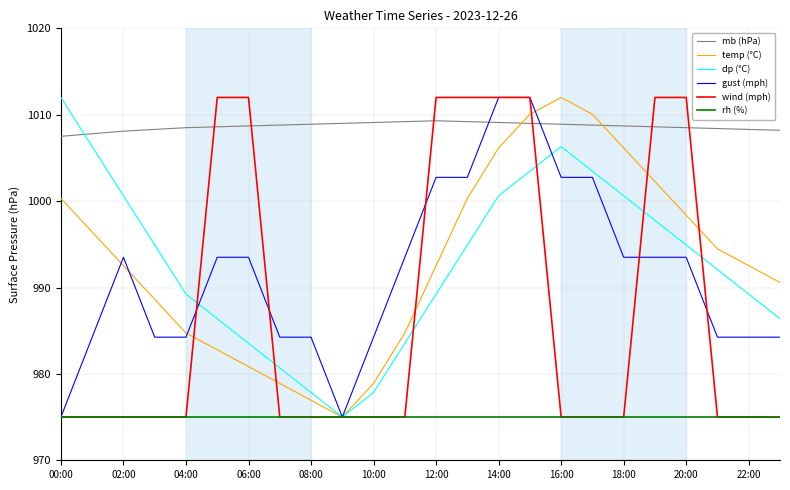

How many values in the gust (mph) series are below 993?

11